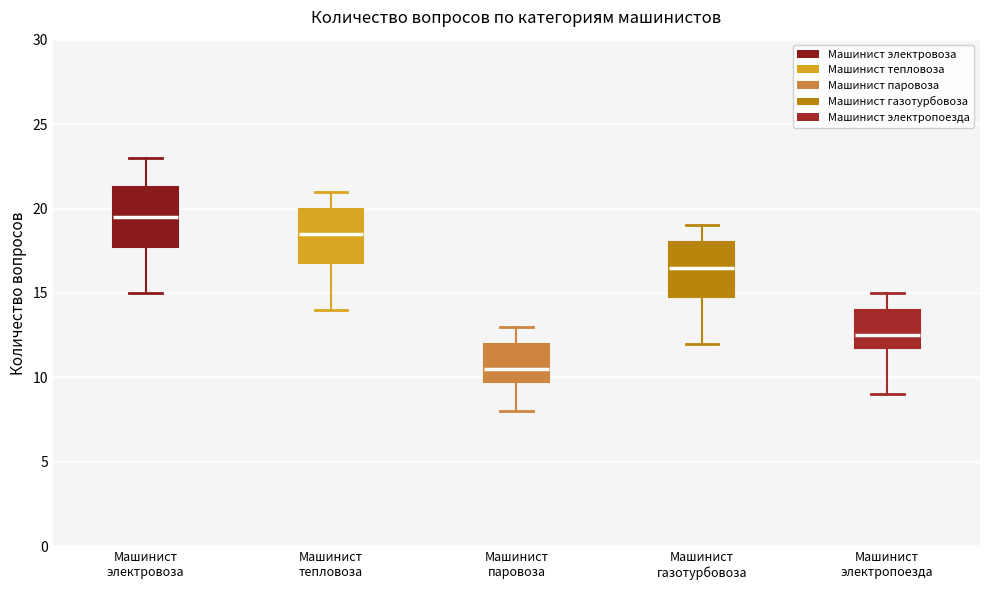

Which box's median line is the highest?

Машинист электровоза